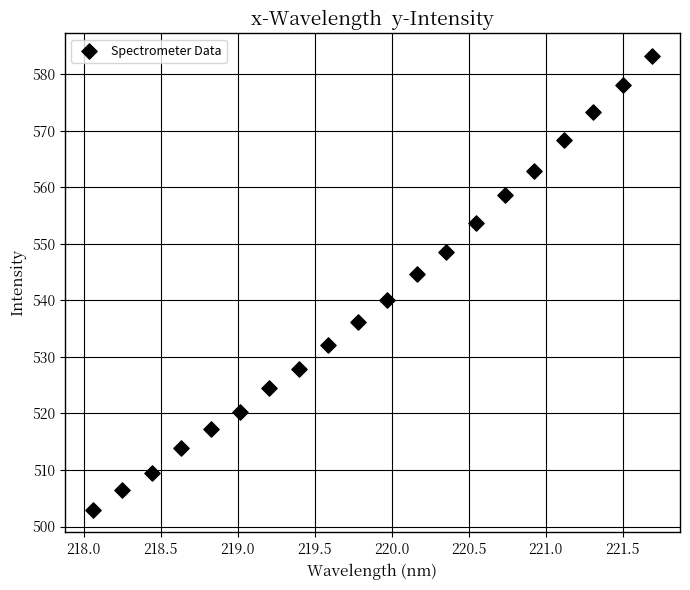

What is the range of Y values (max minus min)?

80.2